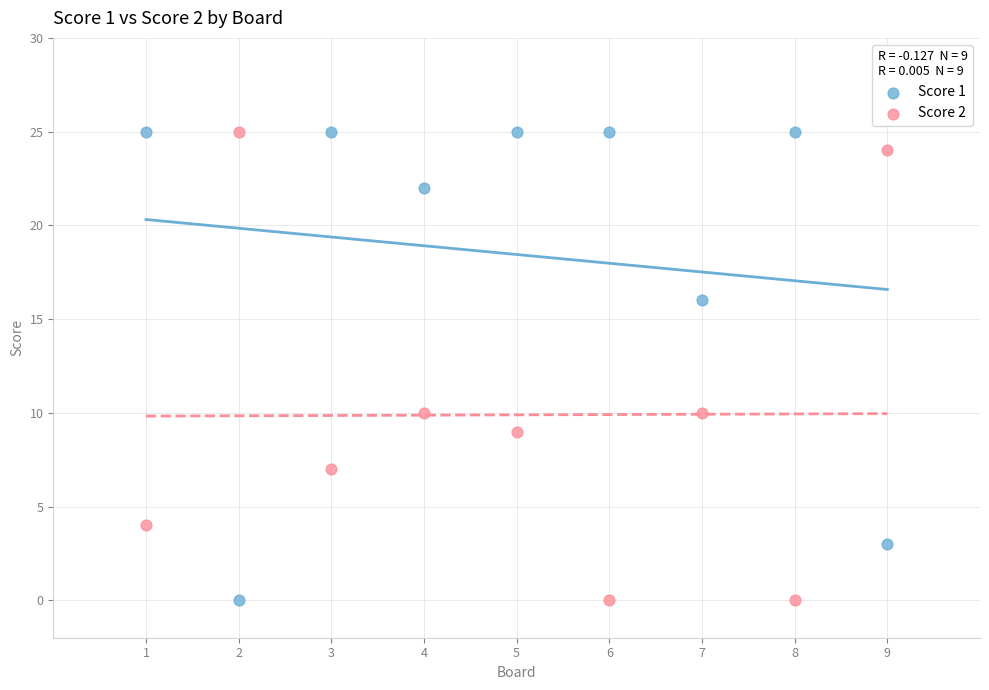

What is the X range (max minus min) for the scatter plot?

8